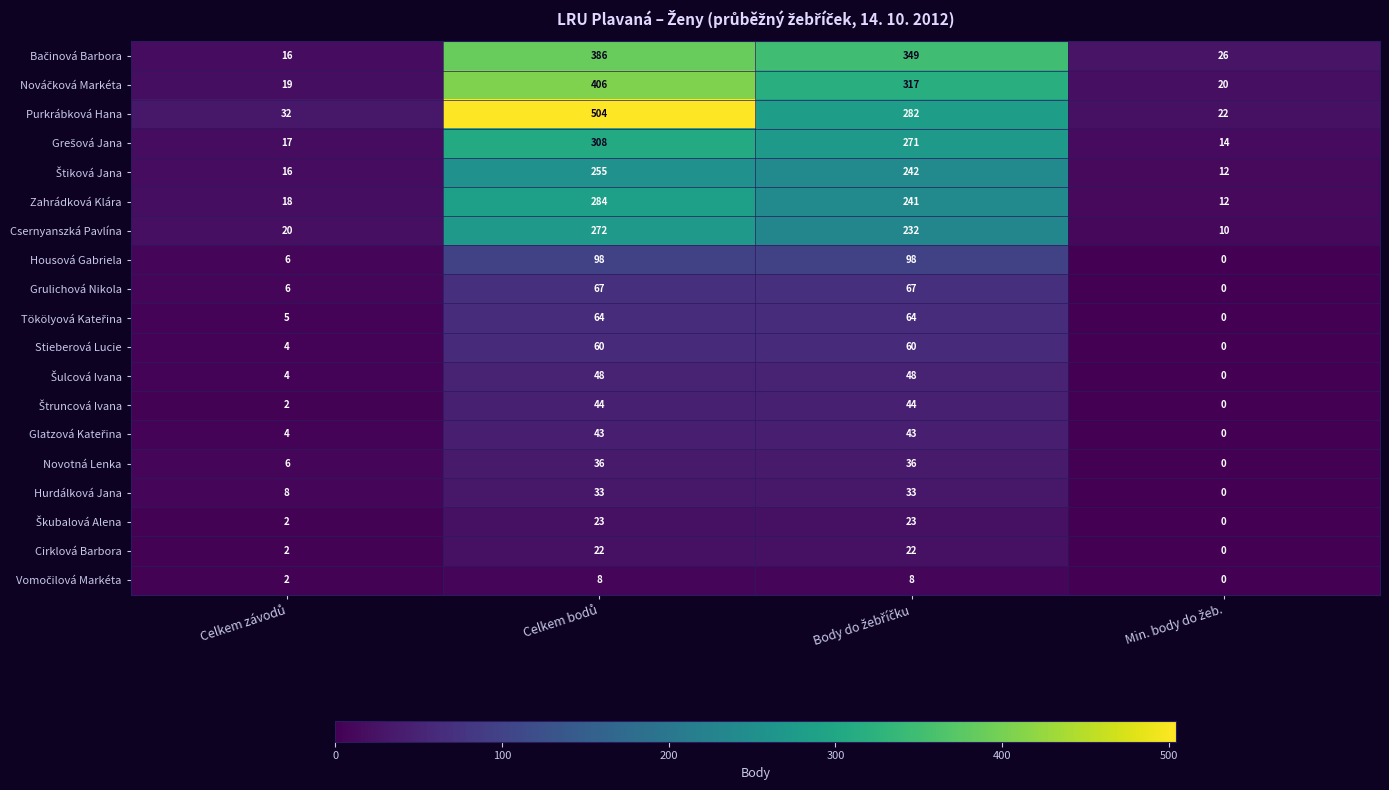

What is the difference between the second highest and second lowest values in the Purkrábková Hana series?

250